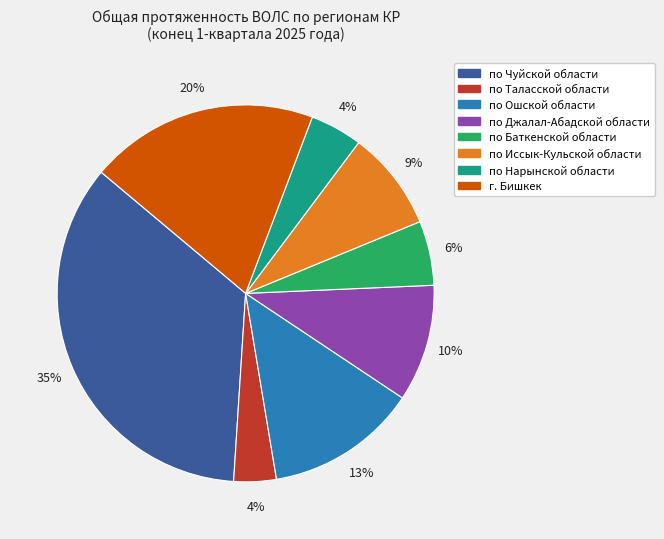

The по Нарынской области slice represents 4% of the pie. True or false?

True